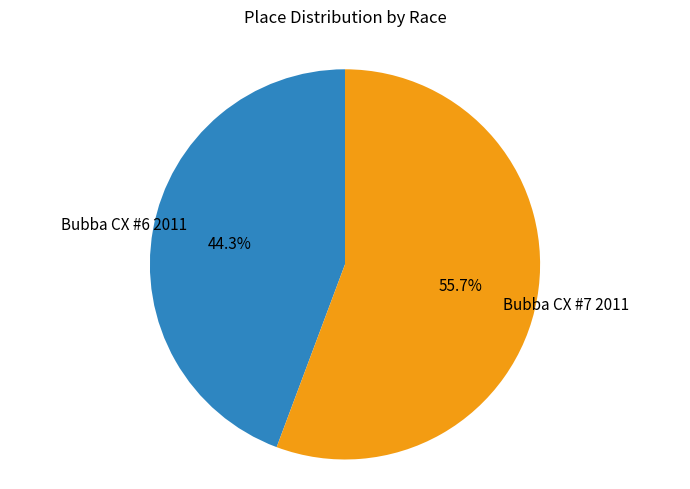

Is there any slice that represents more than half of the pie?

Yes